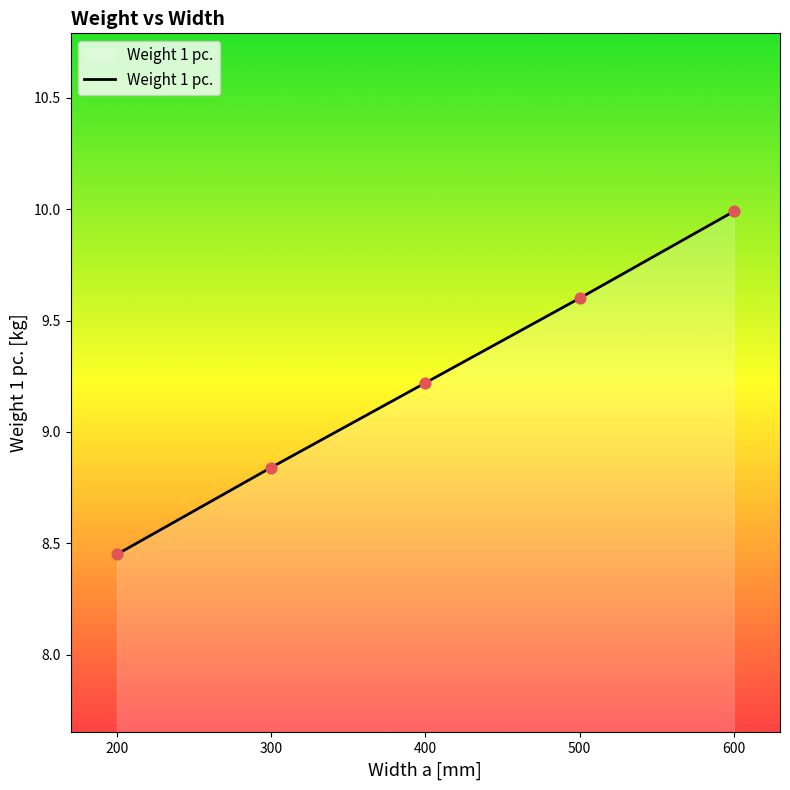

Between 300 and 400, which is larger?

400